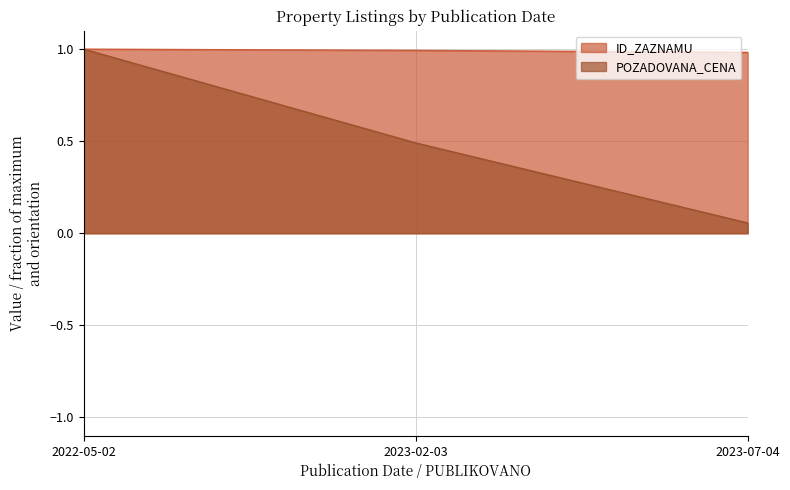

What is the spread (max minus min) of values at 2023-07-04?

0.9